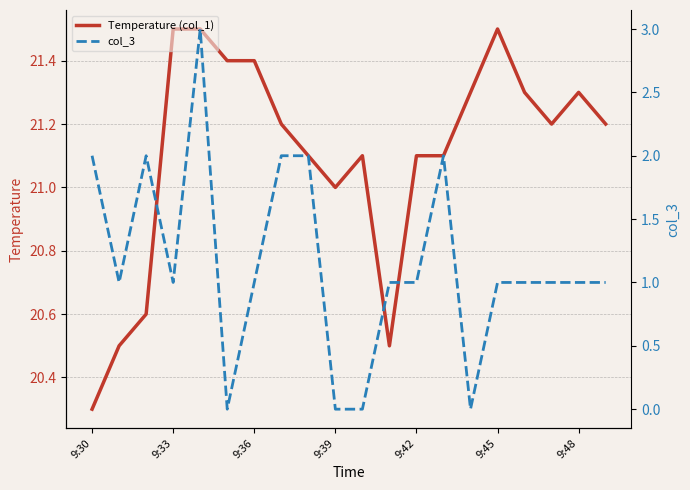

At which label is Temperature (col_1) closest to 20?

9:30